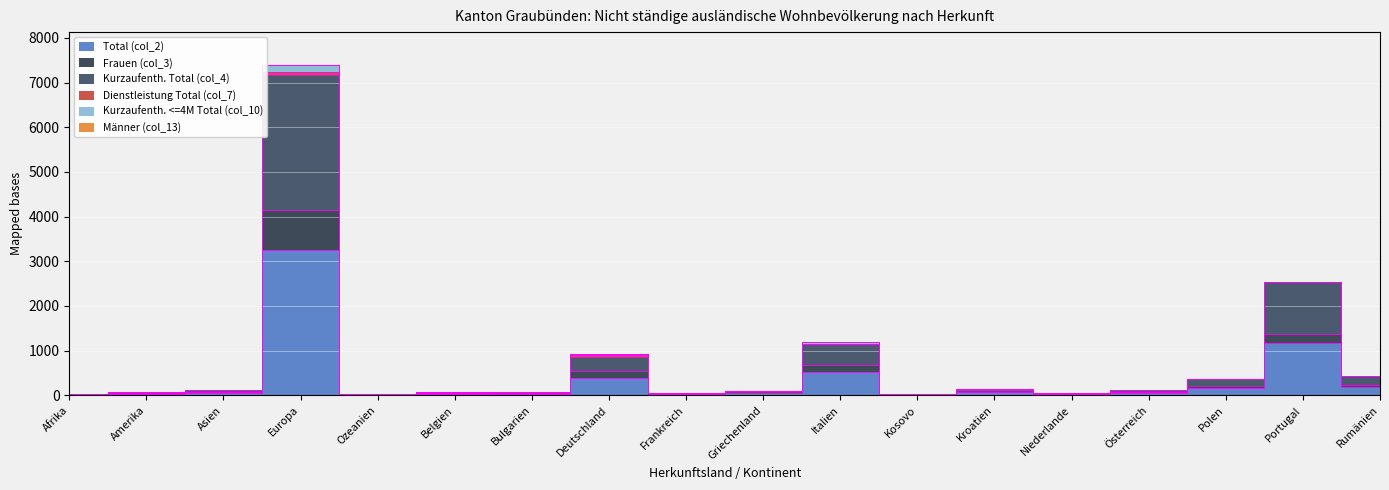

What is the difference between the second highest and second lowest values in the Total (col_2) series?

1153